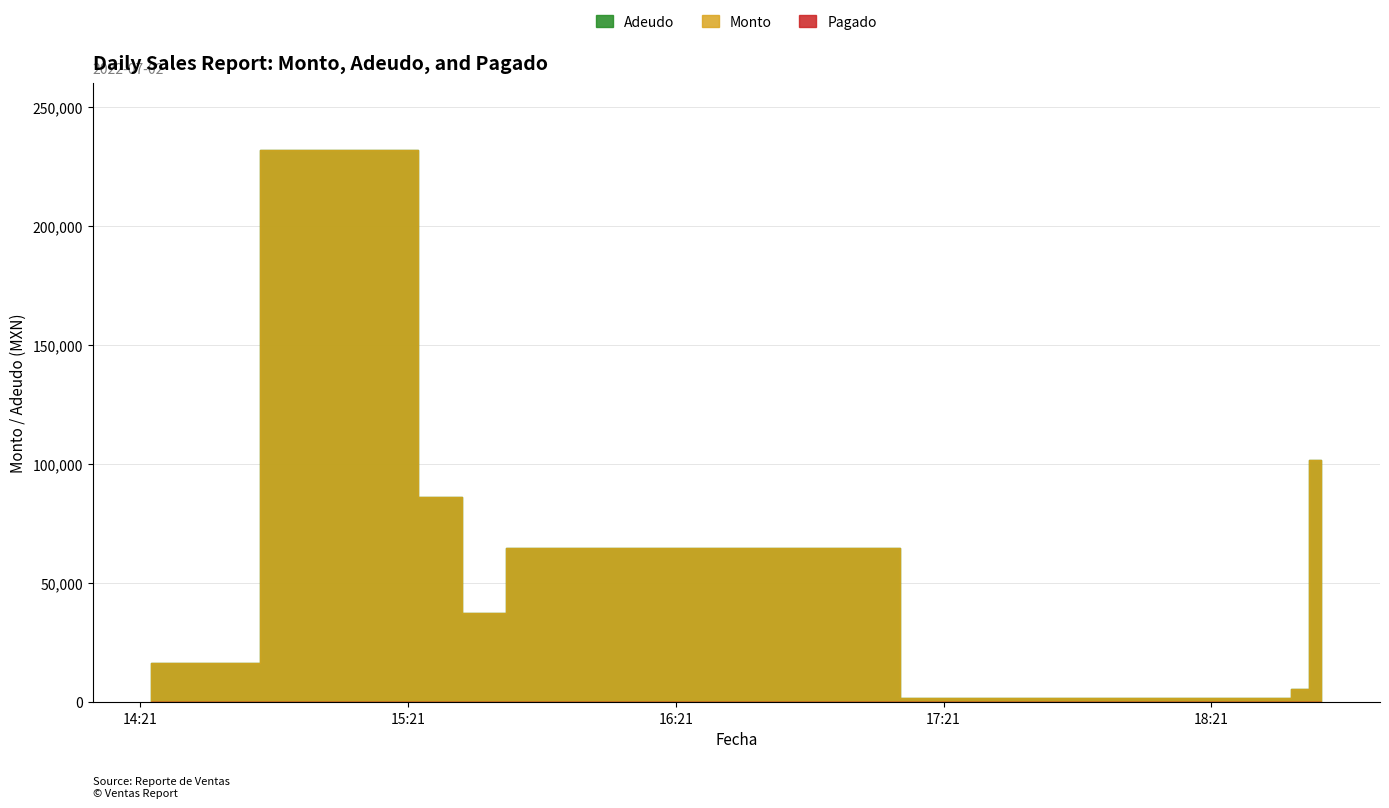

At which label is Adeudo closest to 116788?

2022-07-02 18:45:43